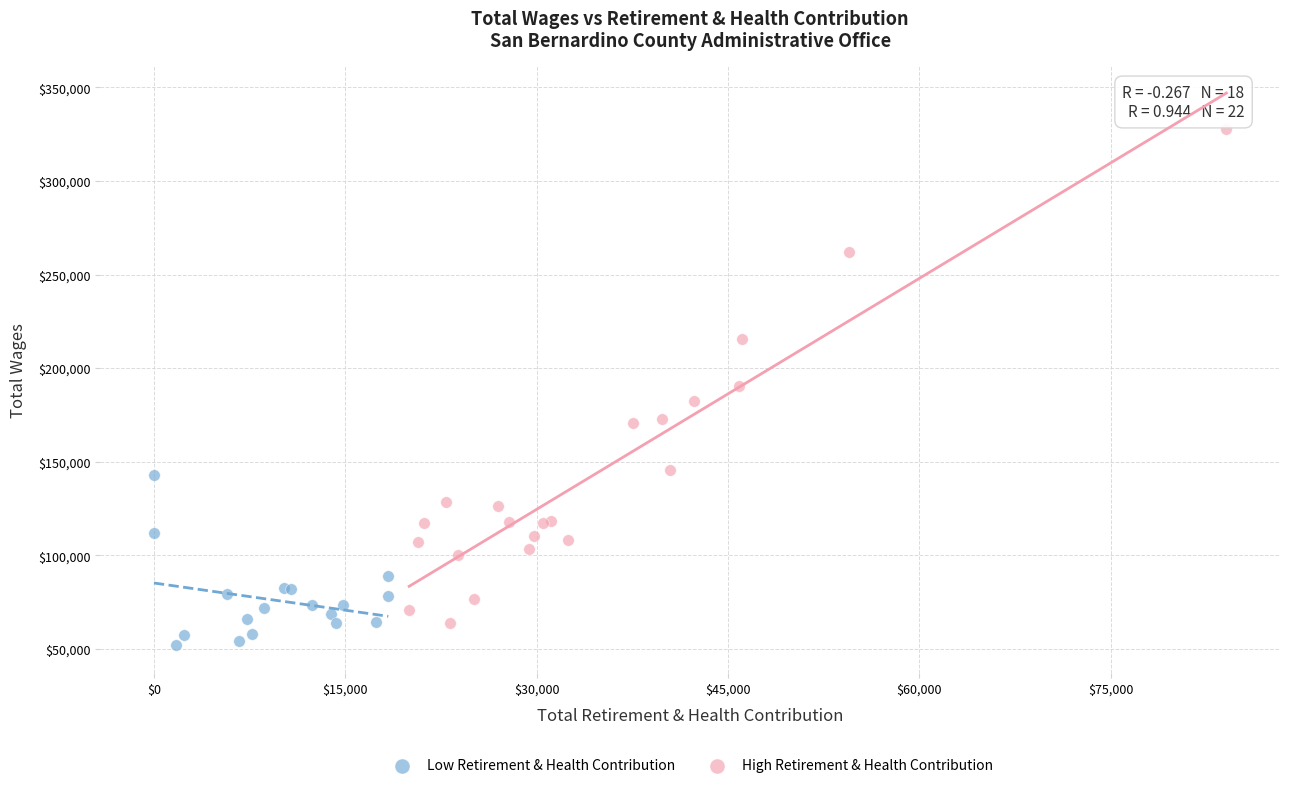

Which series has the largest Y range (max minus min)?

High Retirement & Health Contribution